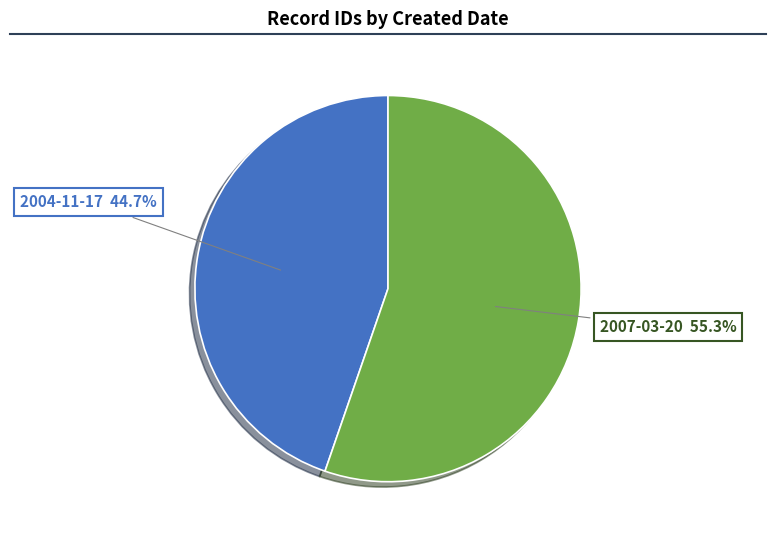

Does any single category account for the majority?

Yes